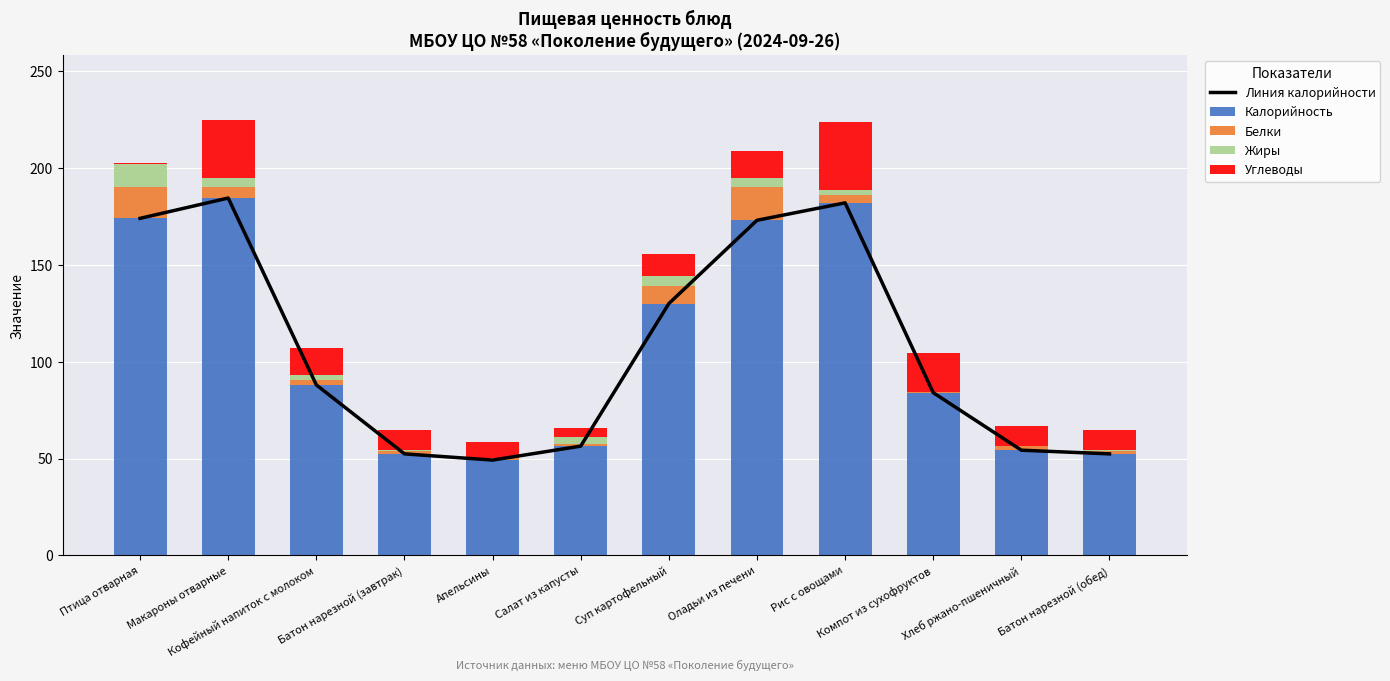

What is the difference between the maximum and minimum values in the Калорийность series?

135.3